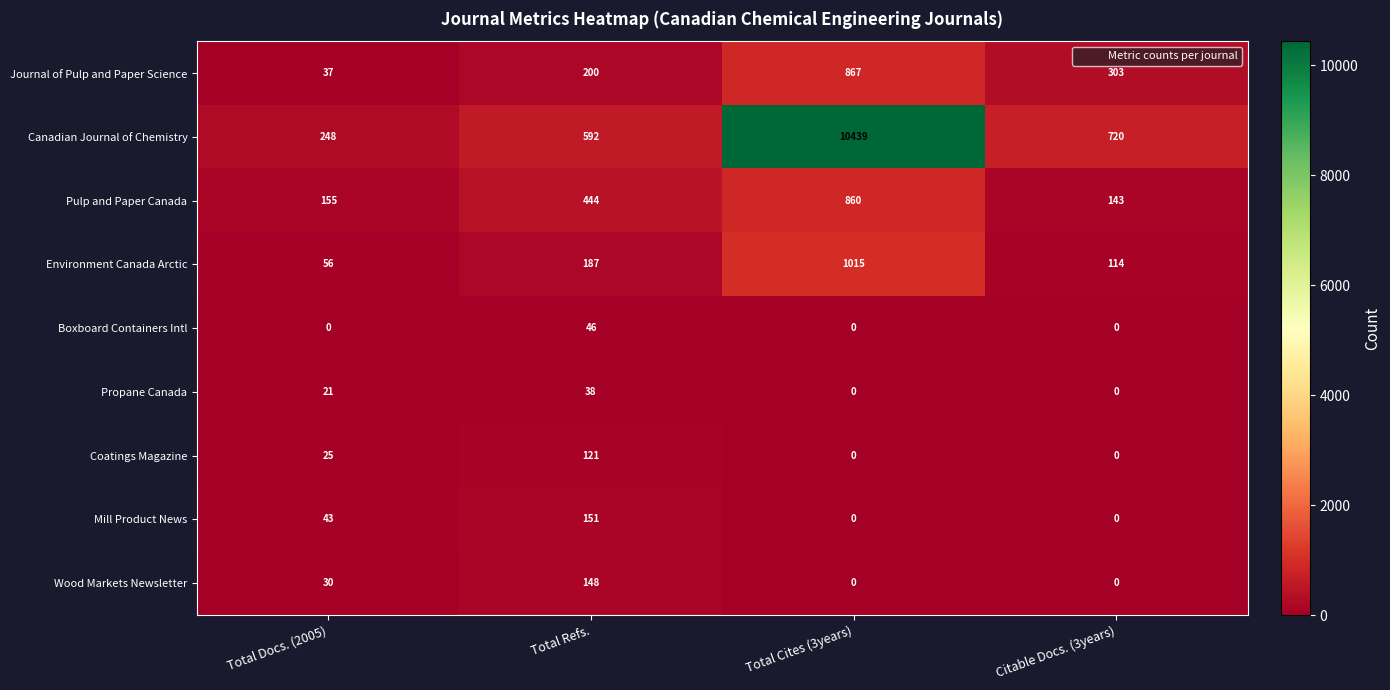

Is it true that Mill Product News equals 81 at Total Refs.?

False